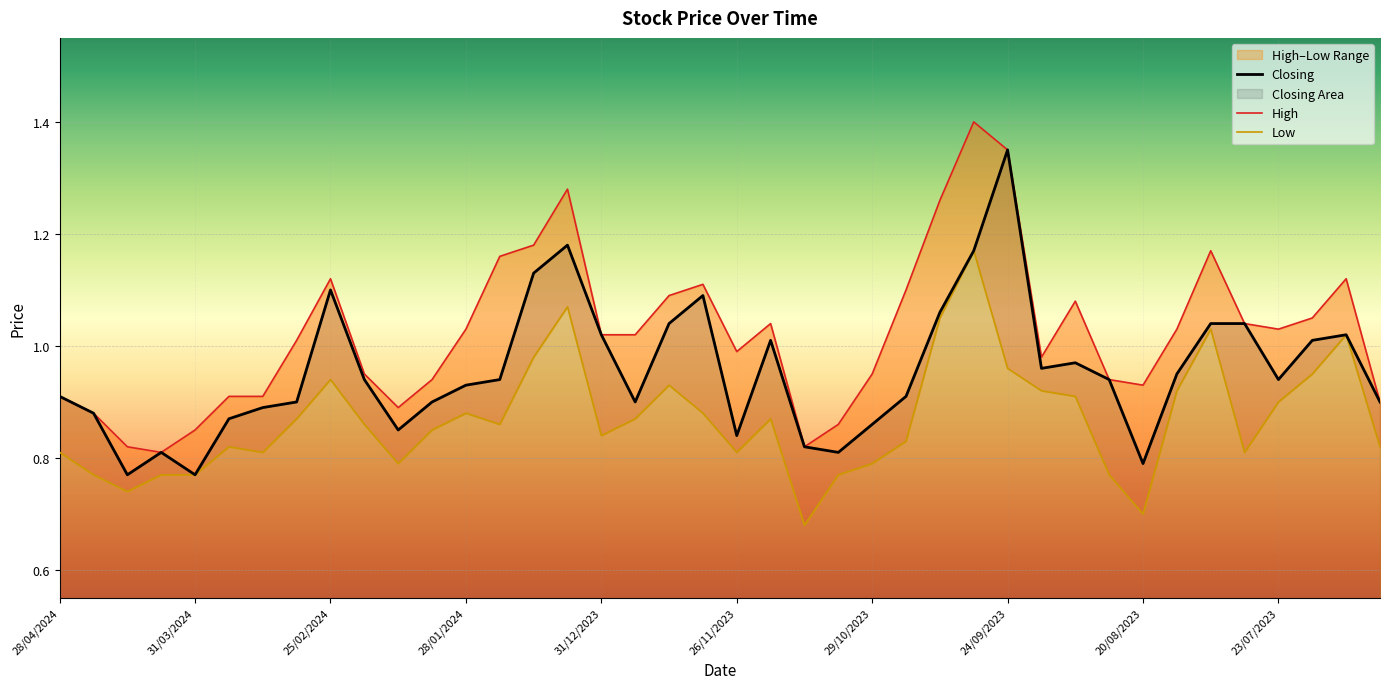

Between 17/03/2024 and 10/12/2023, which series saw the biggest shift?

High